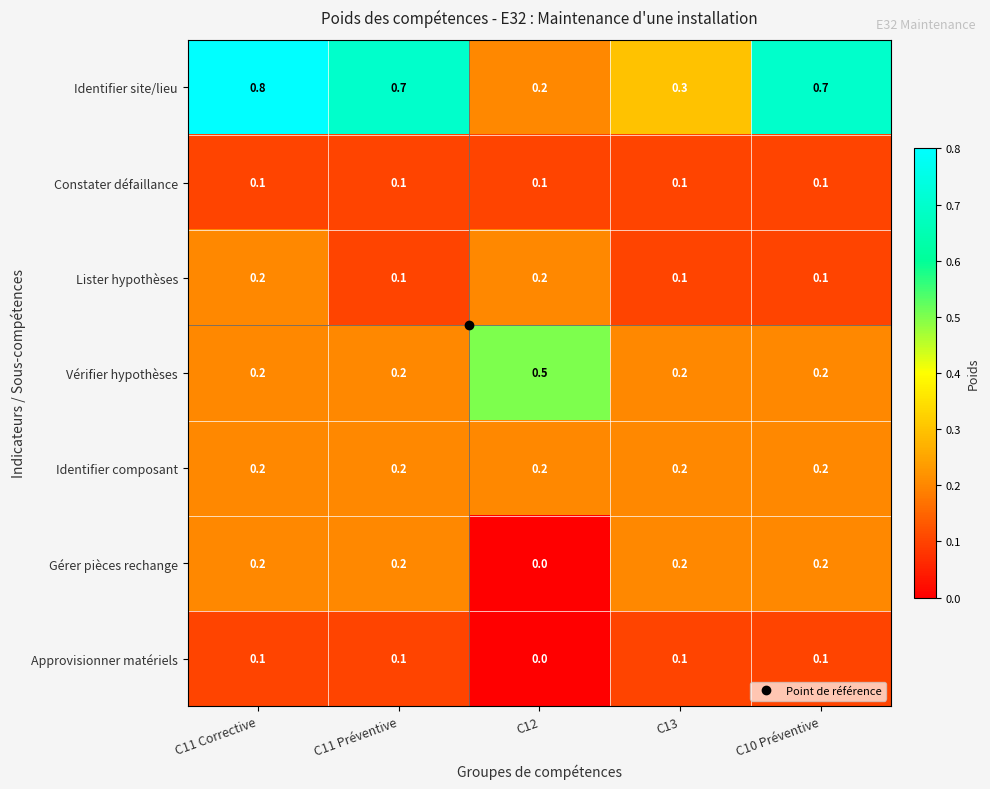

Between C11 Préventive and C12, which series saw the biggest shift?

Identifier site/lieu